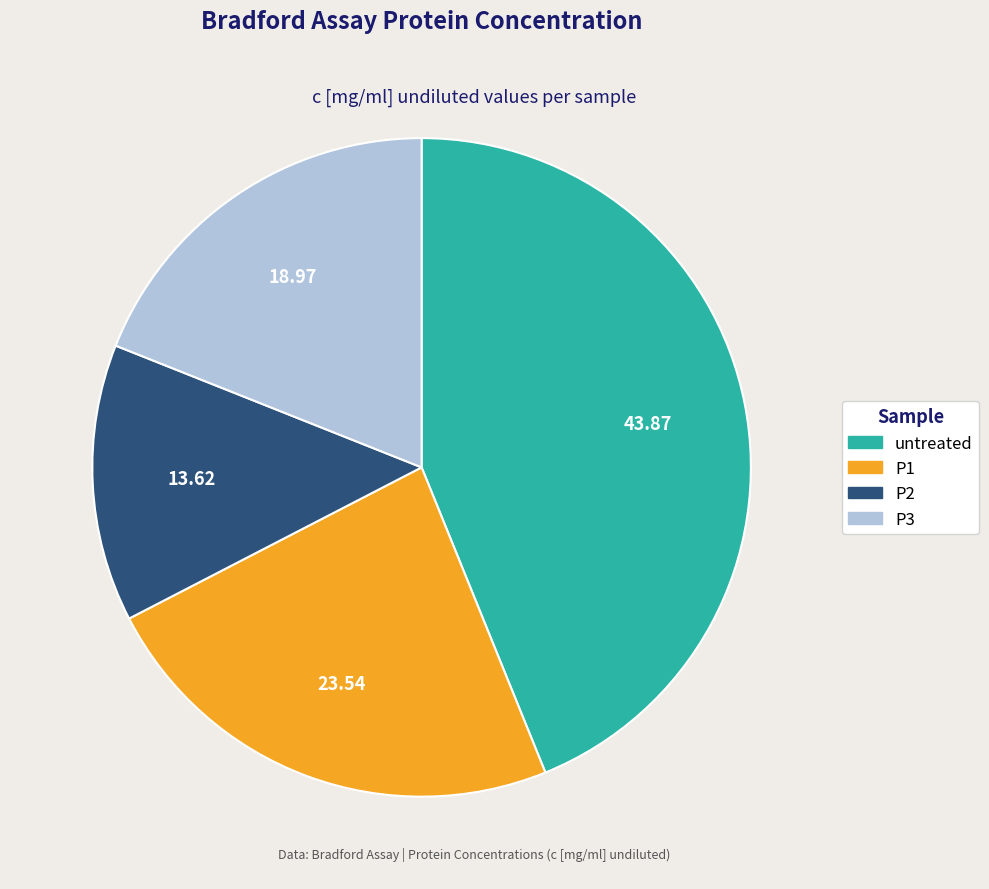

How many slices are in this pie chart?

4